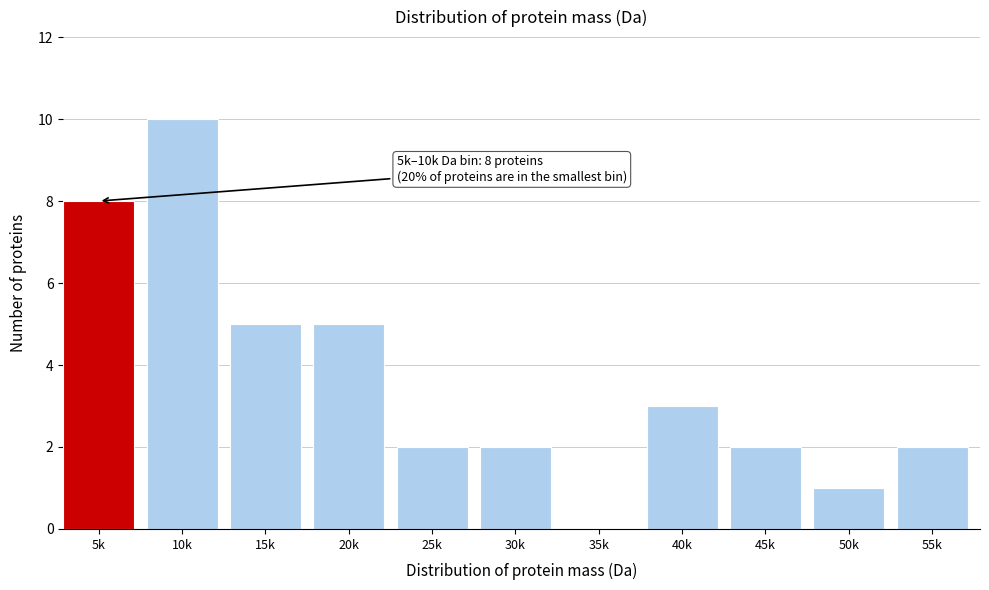

Reading left to right, transcribe all the data shown in this chart.

5k=8	10k=10	15k=5	20k=5	25k=2	30k=2	35k=0	40k=3	45k=2	50k=1	55k=2